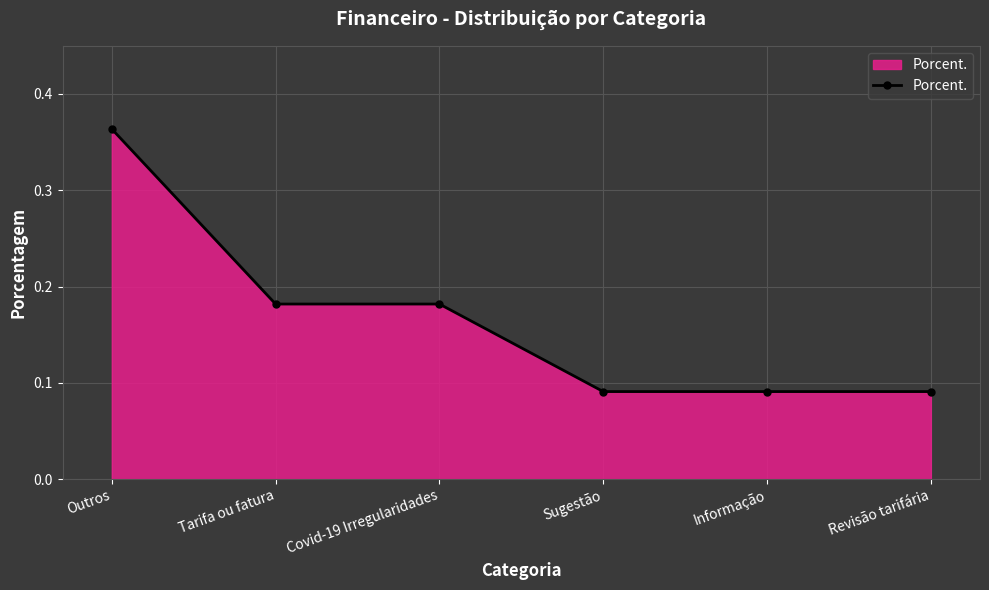

Which label corresponds to the largest value in the chart?

Outros